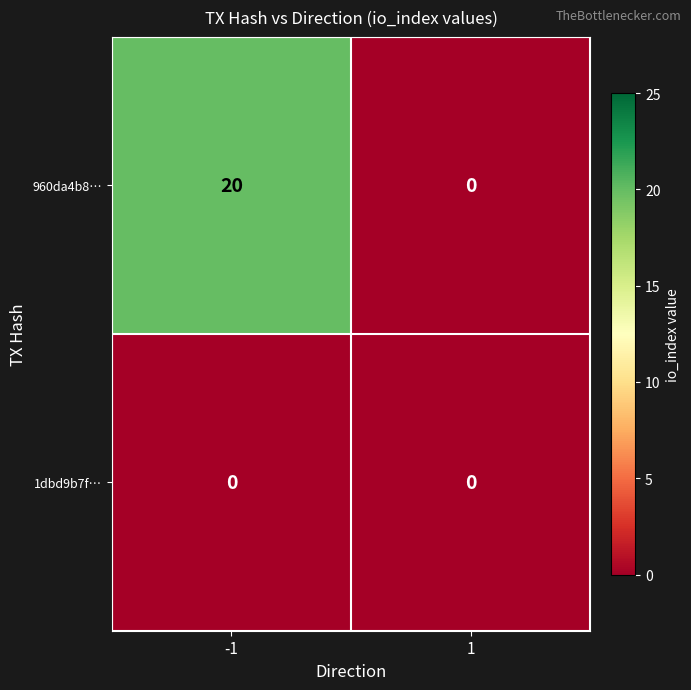

What is the total value across all series at -1?

20